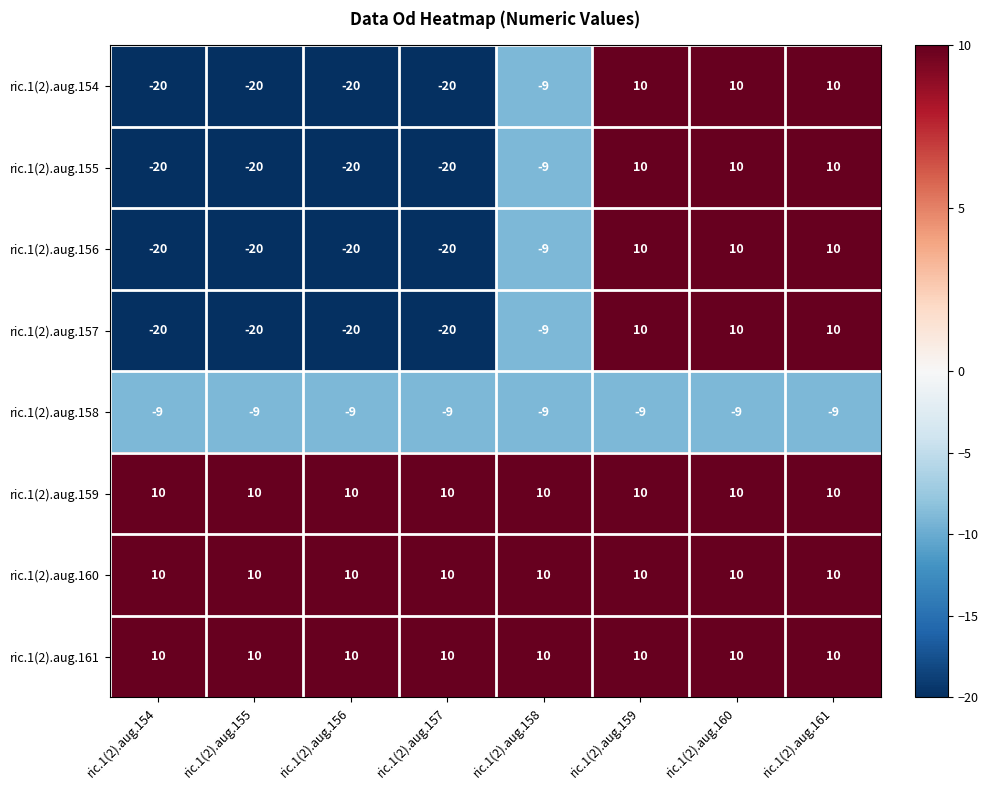

What is the spread (max minus min) of values at ric.1(2).aug.154?

30